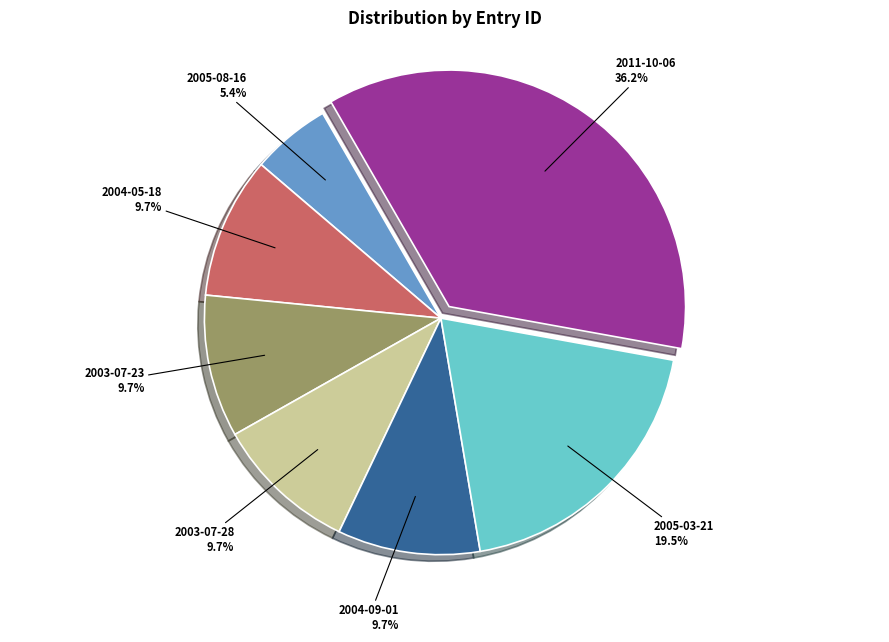

Count the number of slices in the pie.

7